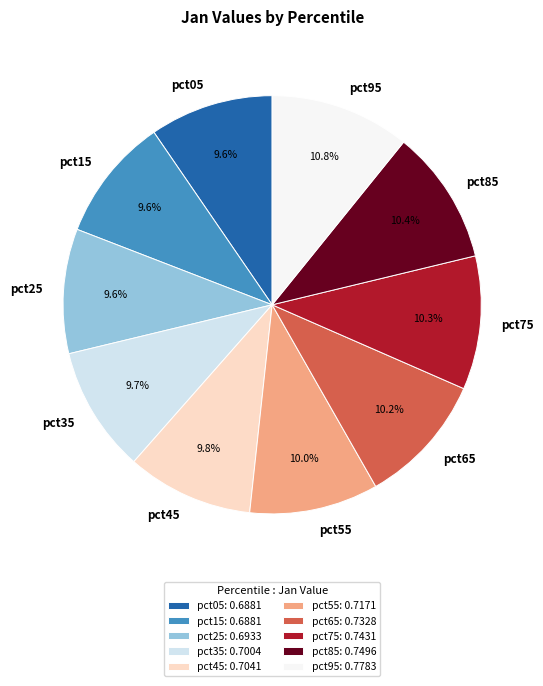

To the nearest percent, what percentage of the pie is pct75?

10%